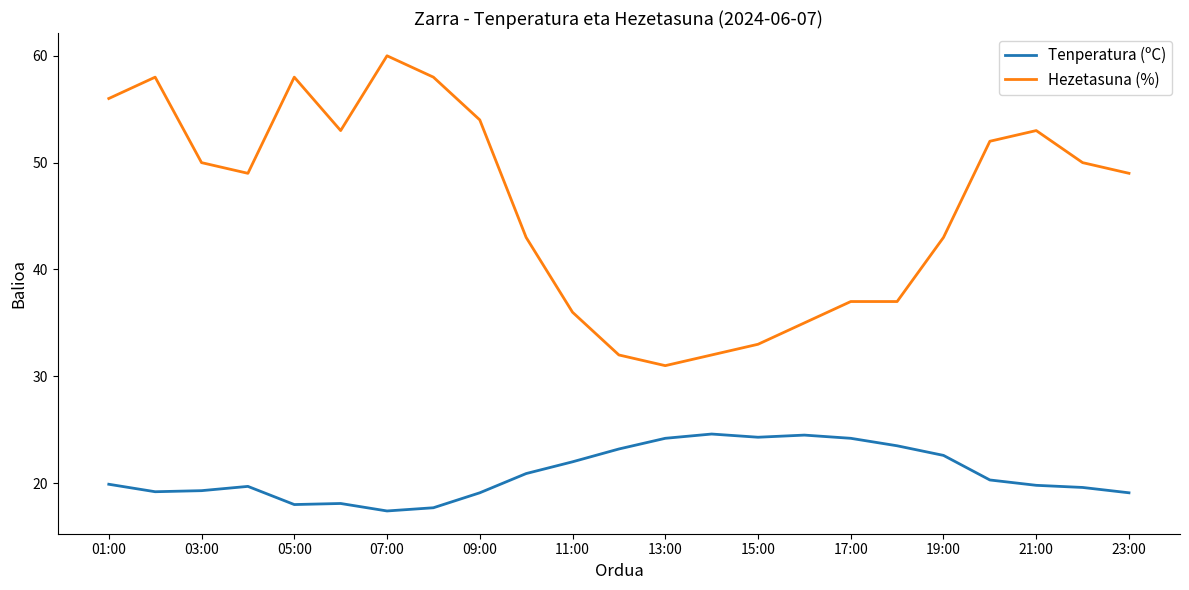

What is the maximum value for Hezetasuna (%)?

60.0